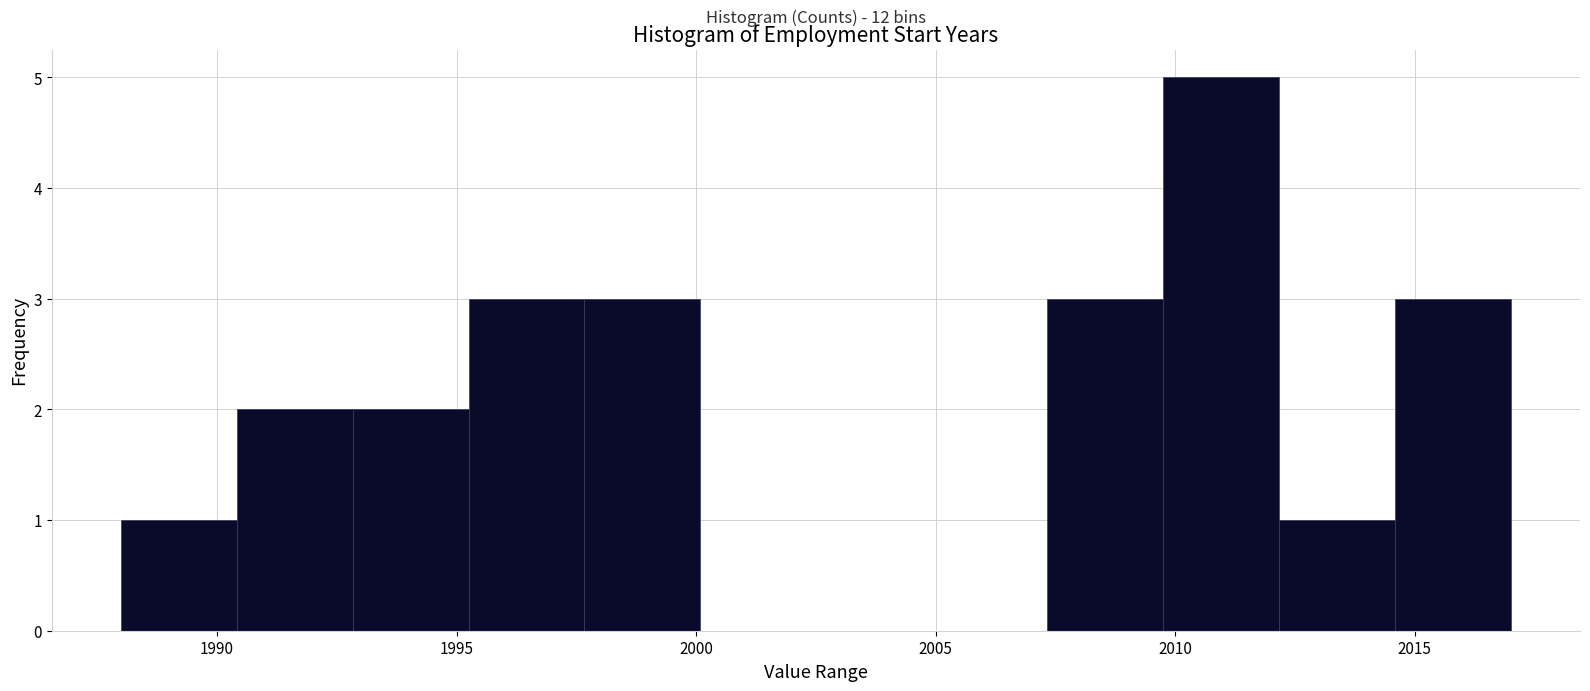

Over which range of the x-axis is the bar tallest?

2010.0 to 2012.0